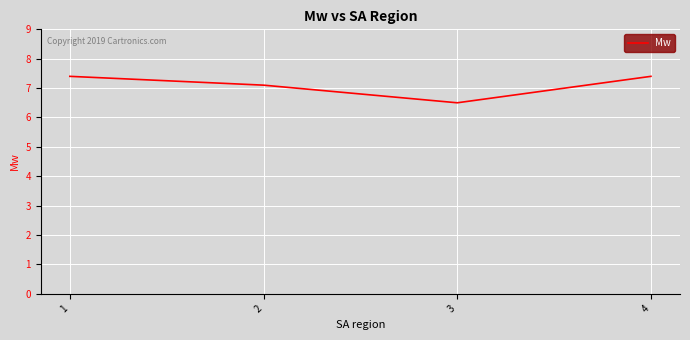

Between 3 and 2, which is larger?

2